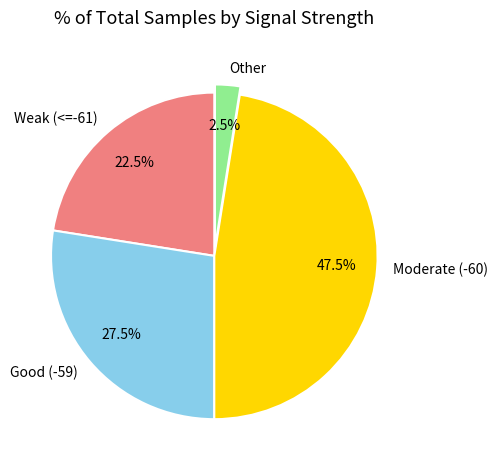

Which slice is the smallest?

Other